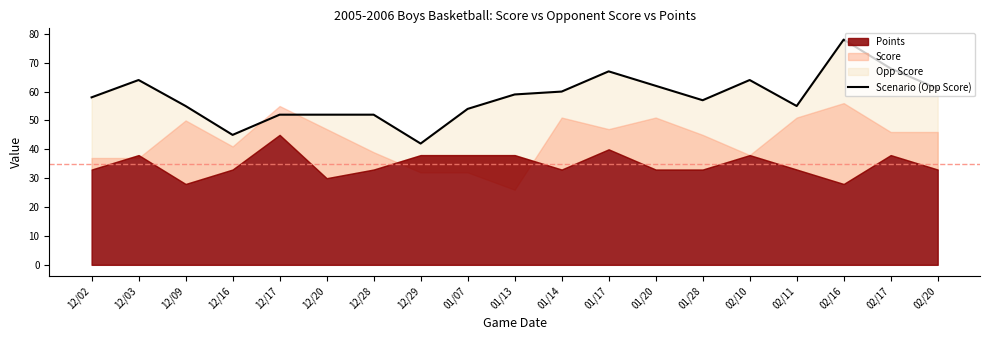

What is the sum of all values?

1105